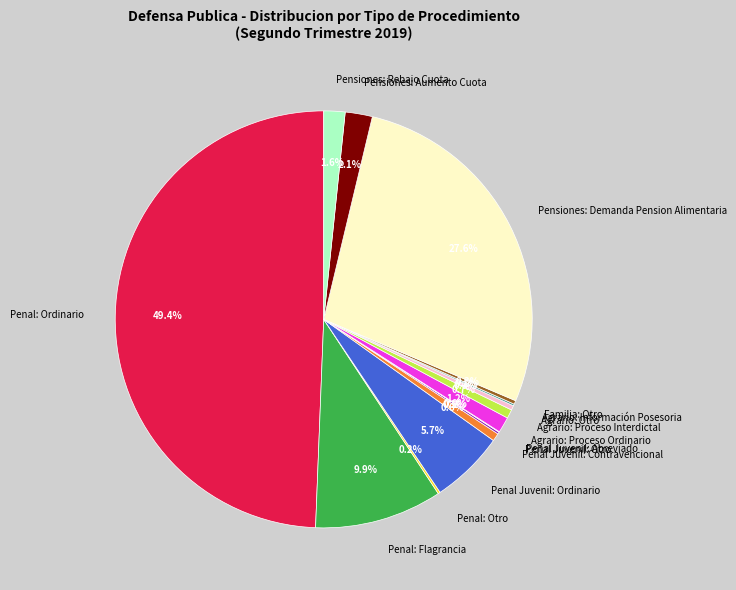

Between Penal Juvenil: Ordinario and Agrario: Proceso Interdictal, which is larger?

Penal Juvenil: Ordinario